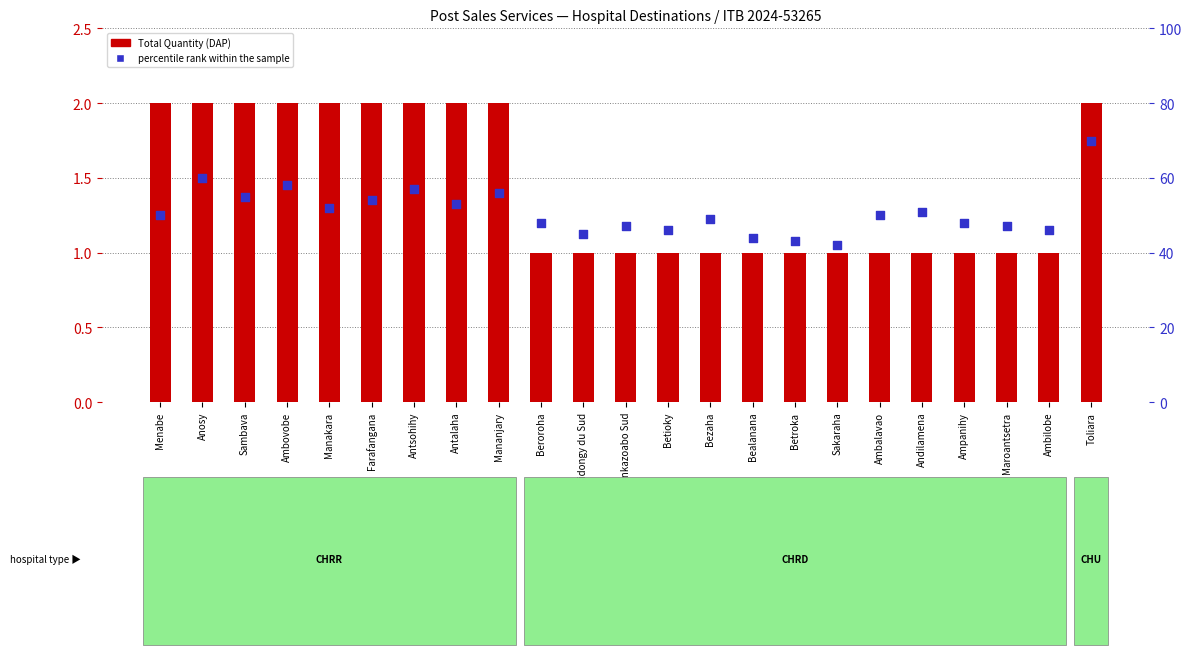

Is the value of Total Quantity (DAP) at Ampanihy greater than the value of percentile rank within the sample at Farafangana?

No